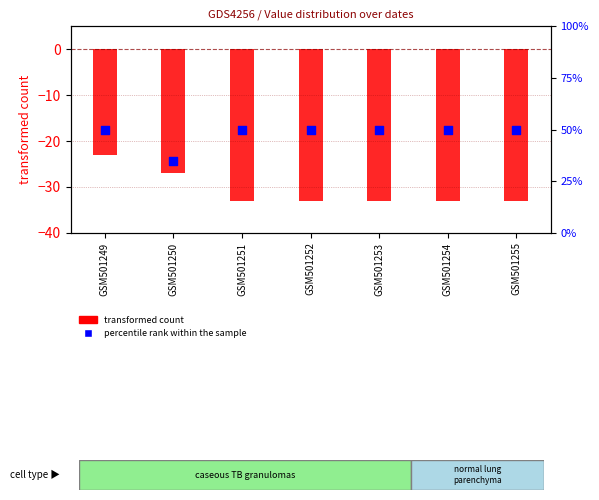

Which series has the largest total across all categories?

percentile rank within the sample